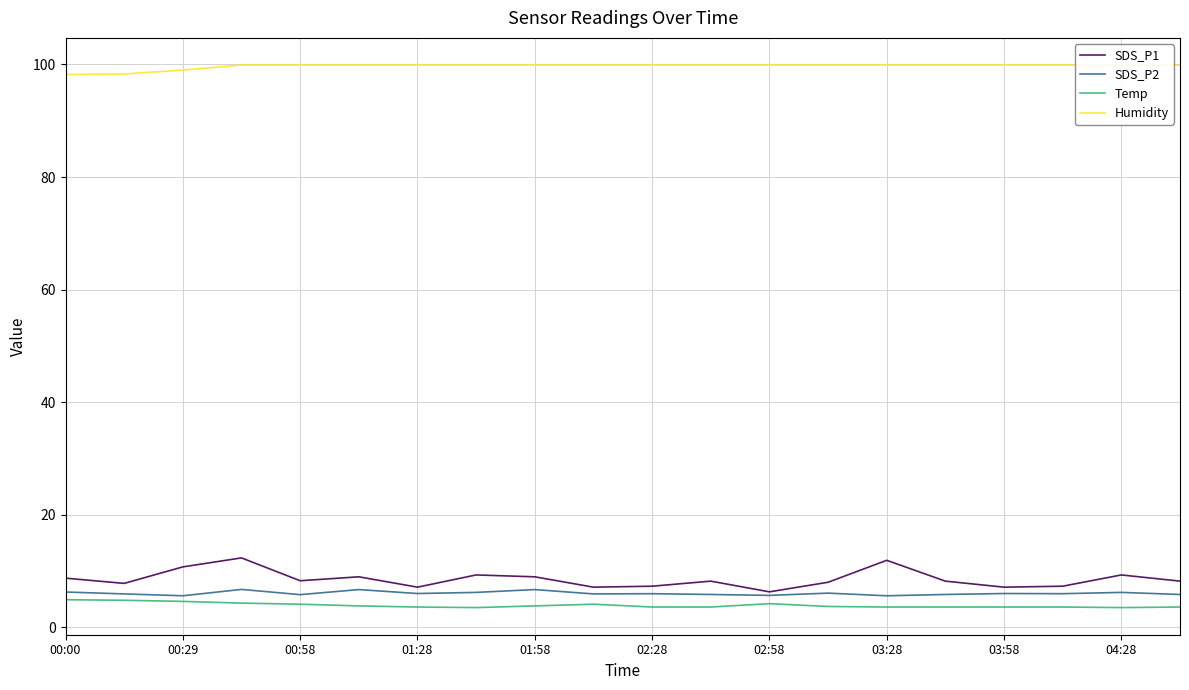

What is the value of the SDS_P1 point at the 11th from the left?

7.3